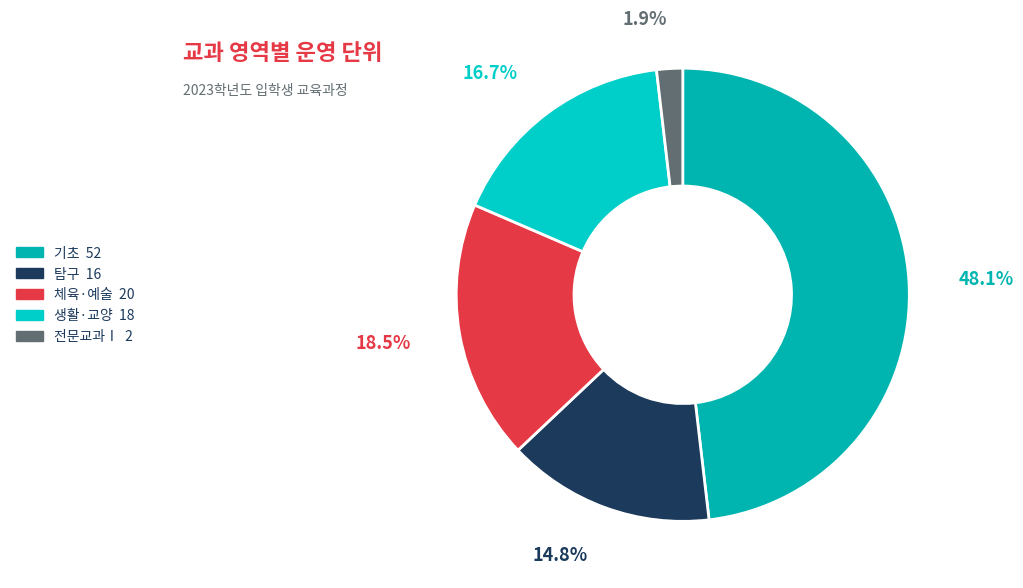

Count the number of slices in the pie.

5